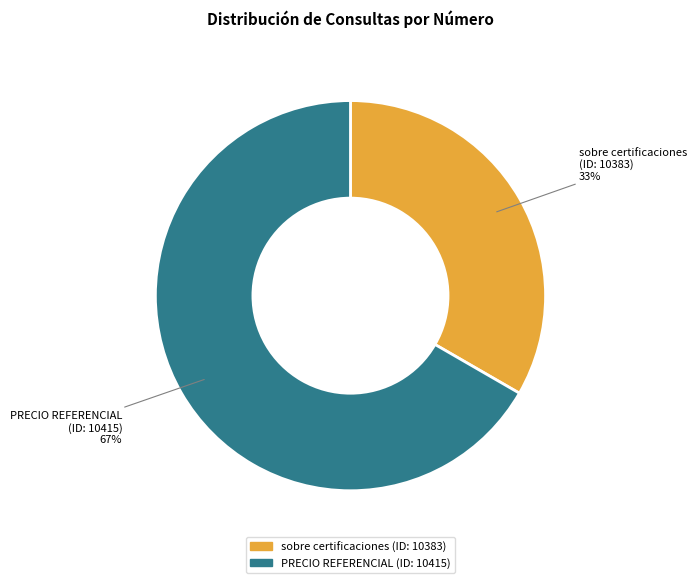

Does any single category account for the majority?

Yes